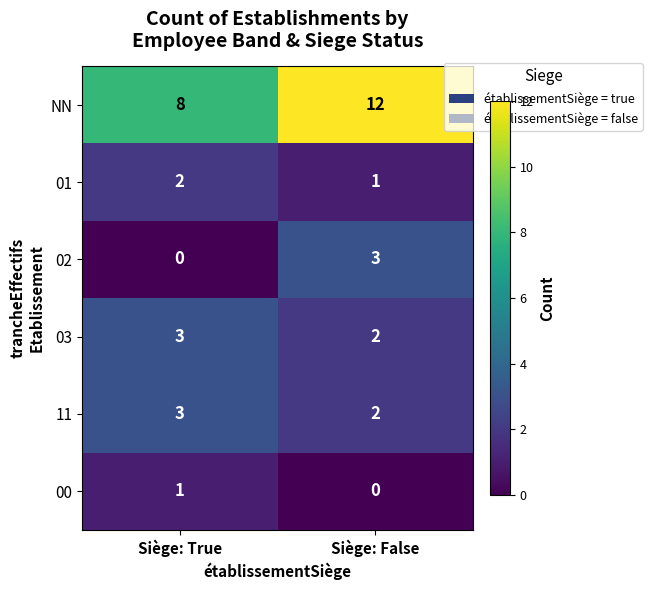

Reading right to left, list all the values displayed in this chart.

NN: Siège: False=12	Siège: True=8
01: Siège: False=1	Siège: True=2
02: Siège: False=3	Siège: True=0
03: Siège: False=2	Siège: True=3
11: Siège: False=2	Siège: True=3
00: Siège: False=0	Siège: True=1